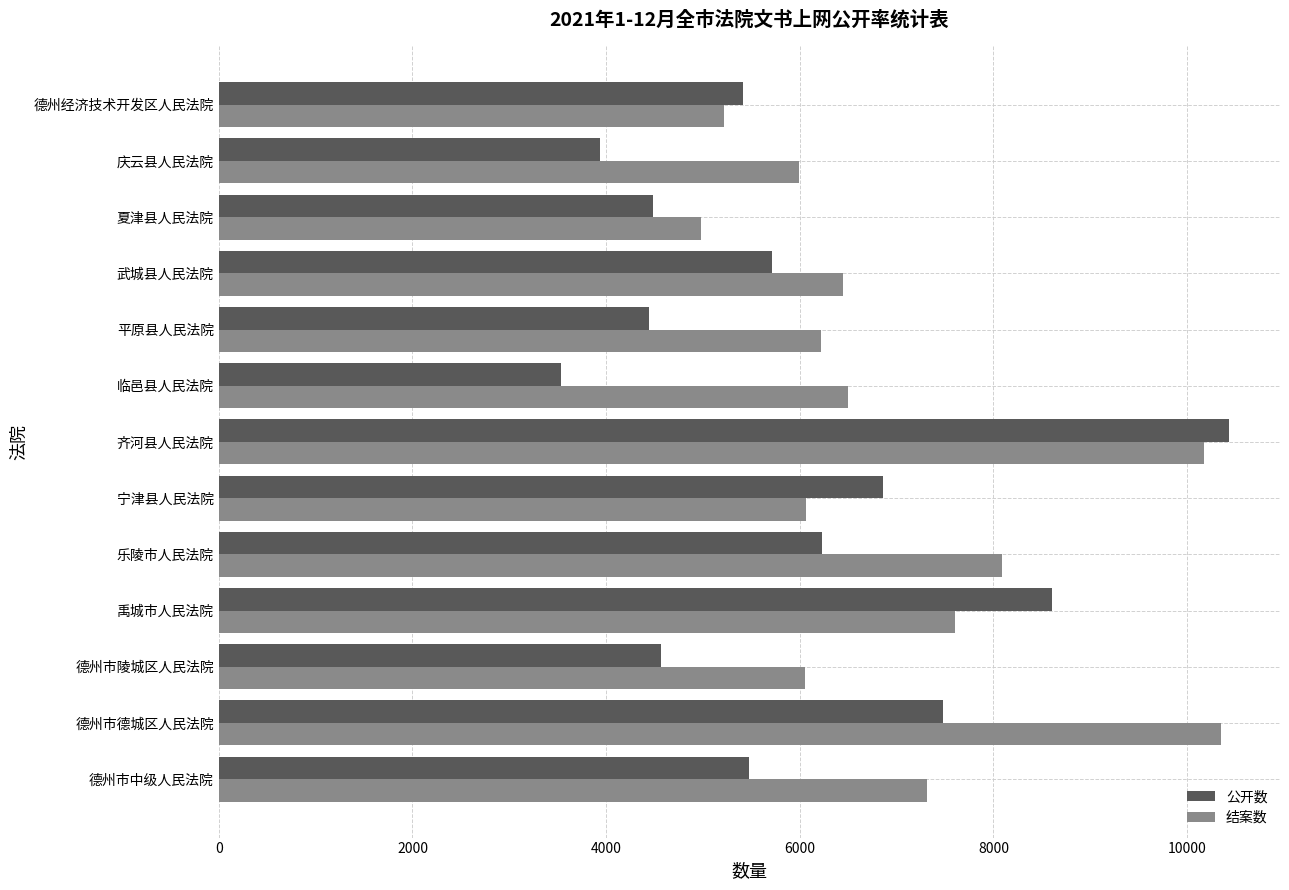

What is the maximum value for 公开数?

10437